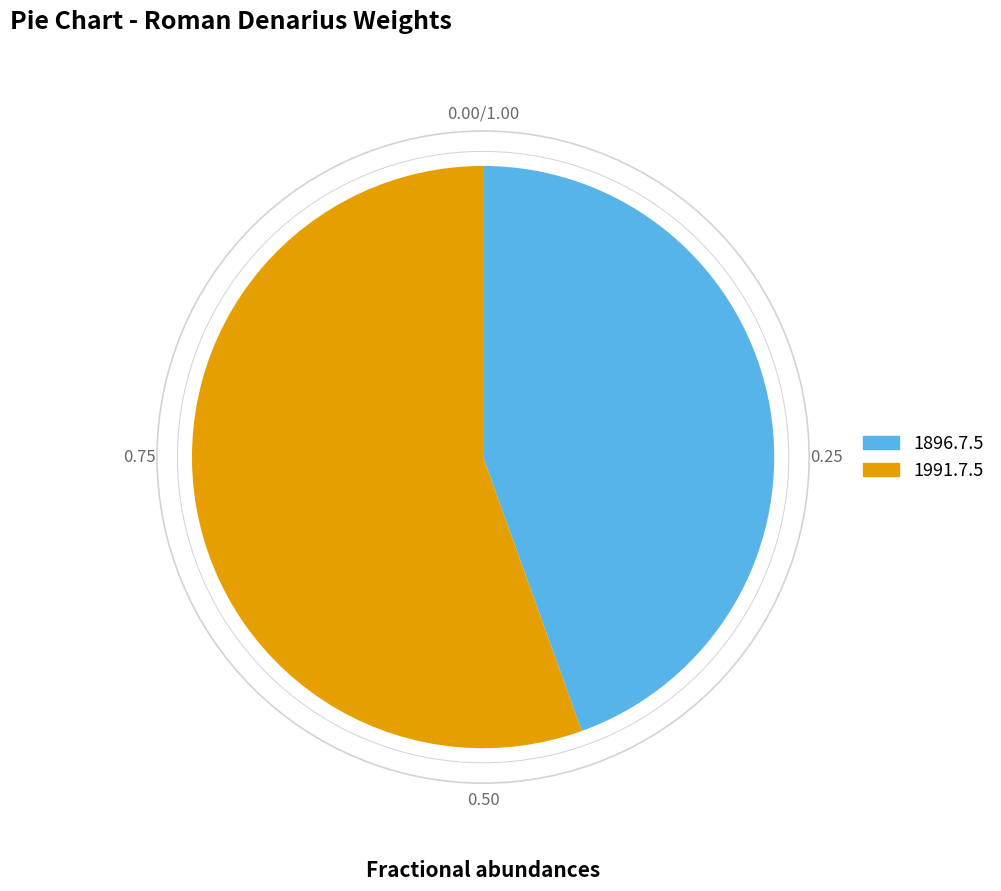

Approximately how many times larger is the value at 1991.7.5 compared to 1896.7.5?

1.2